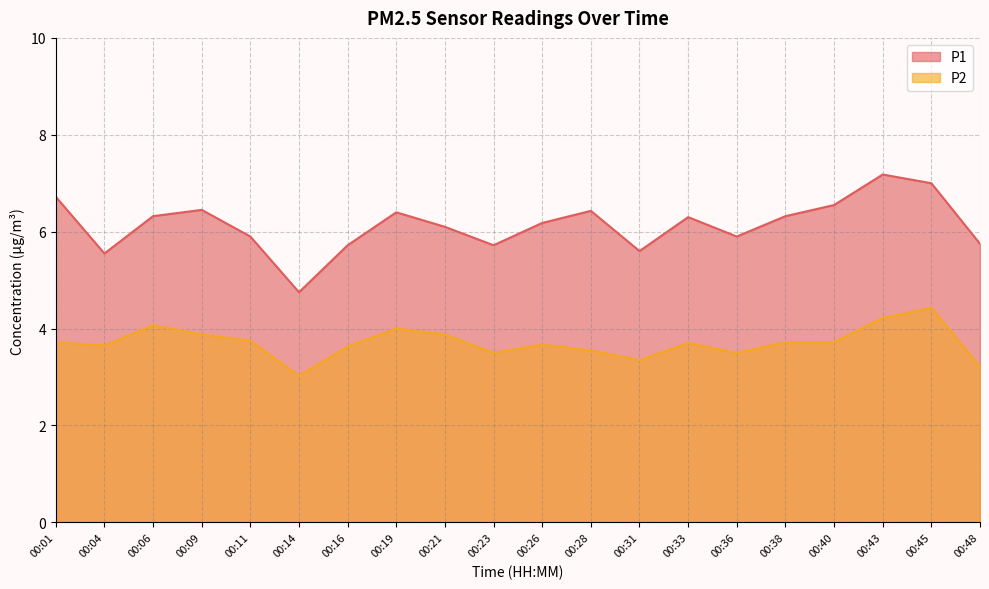

Where is P2 nearest to the value 3?

00:14